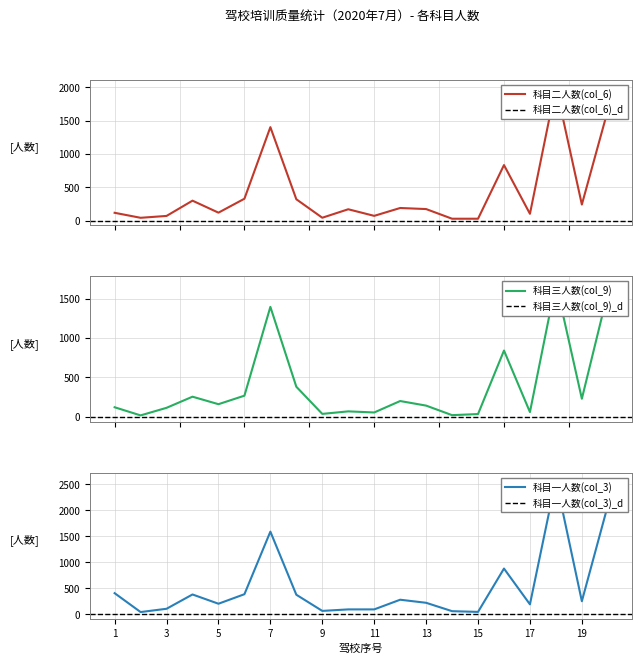

Between which two adjacent categories do 科目三人数(col_9) and 科目二人数(col_6) first intersect?

1 and 2